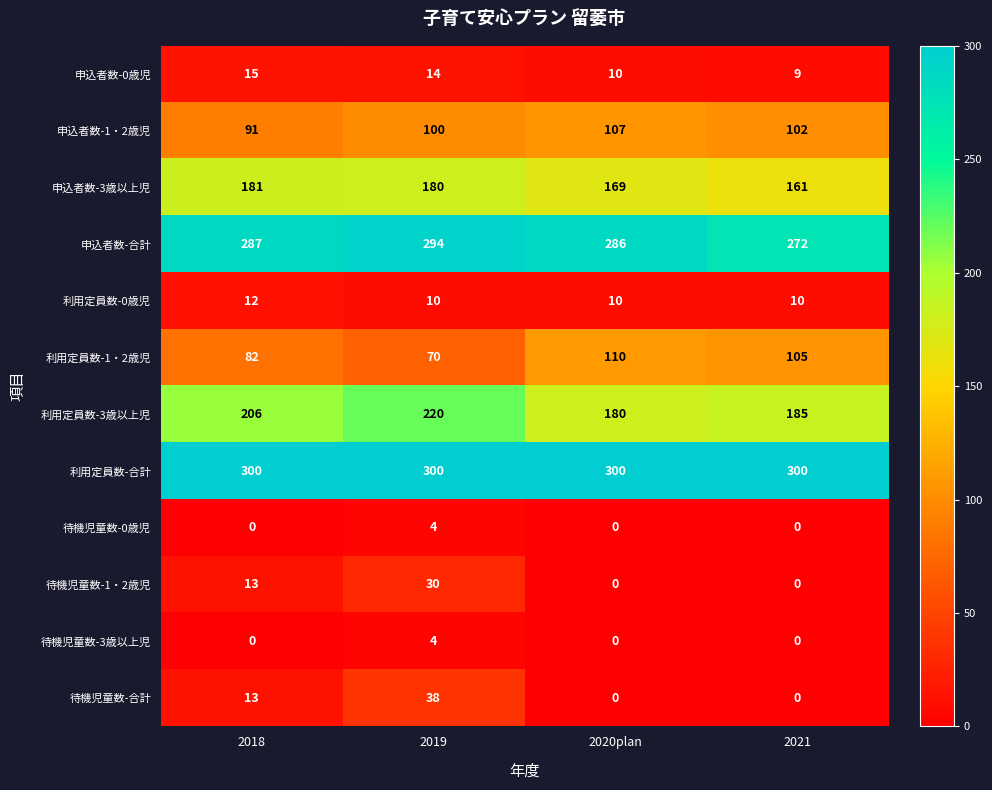

What is the difference between the second highest and minimum values in the 申込者数-合計 series?

15